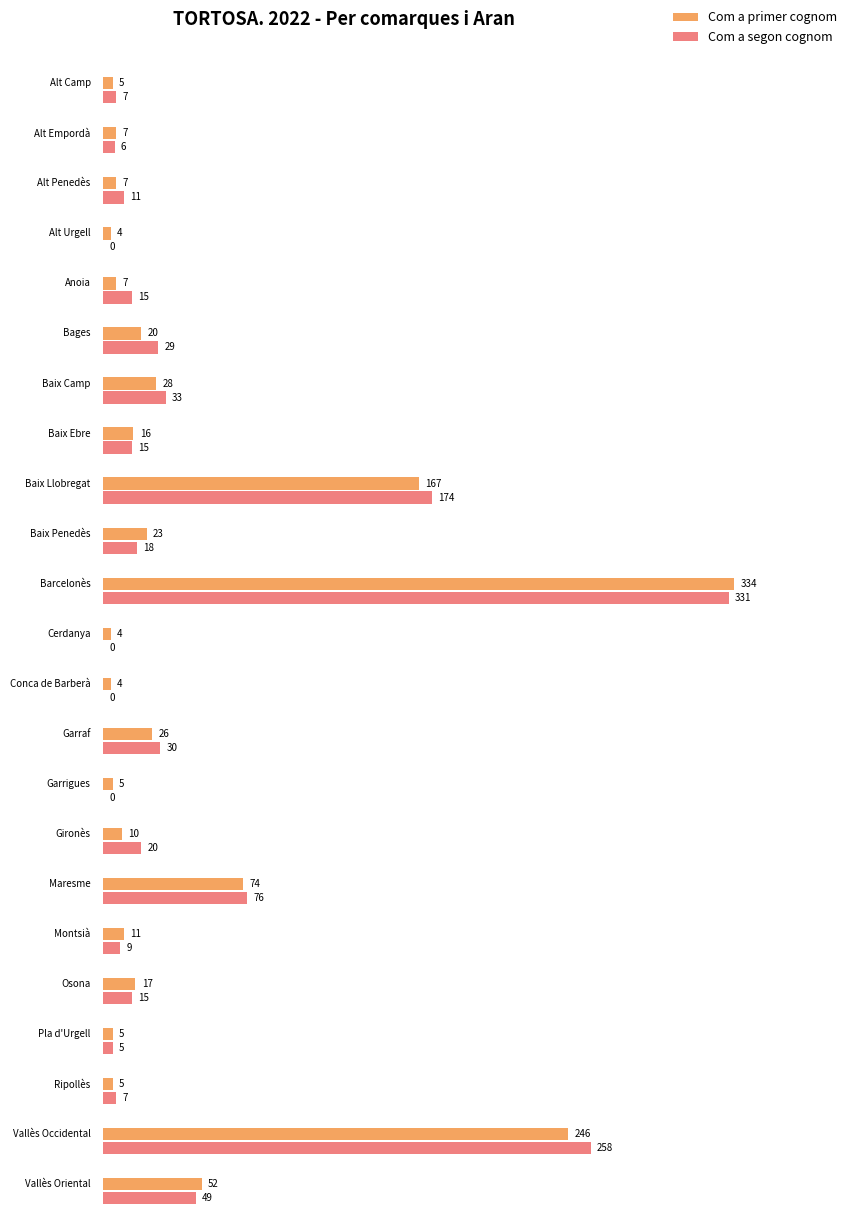

At which category does the chart reach its minimum across all series?

Alt Urgell